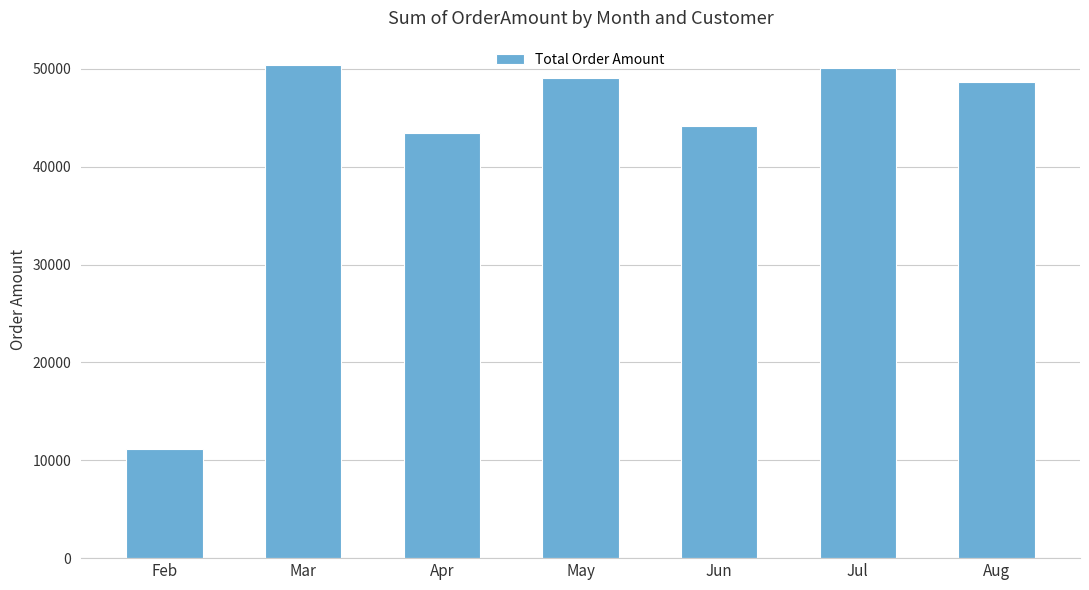

What is the value of the 2nd bar from the left?

50363.2